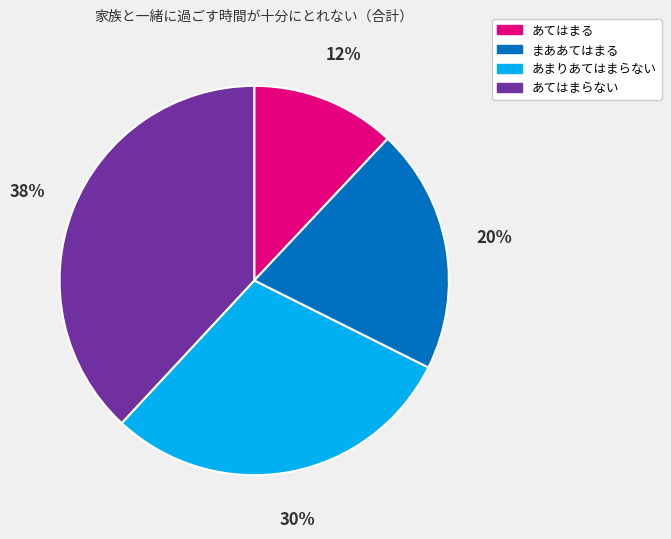

Which category has the biggest portion of the pie?

あてはまらない